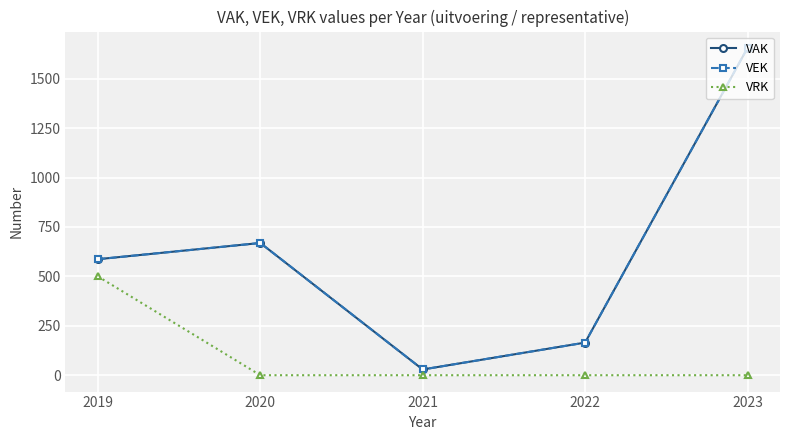

What is the difference between the highest and lowest values at 2022?

165